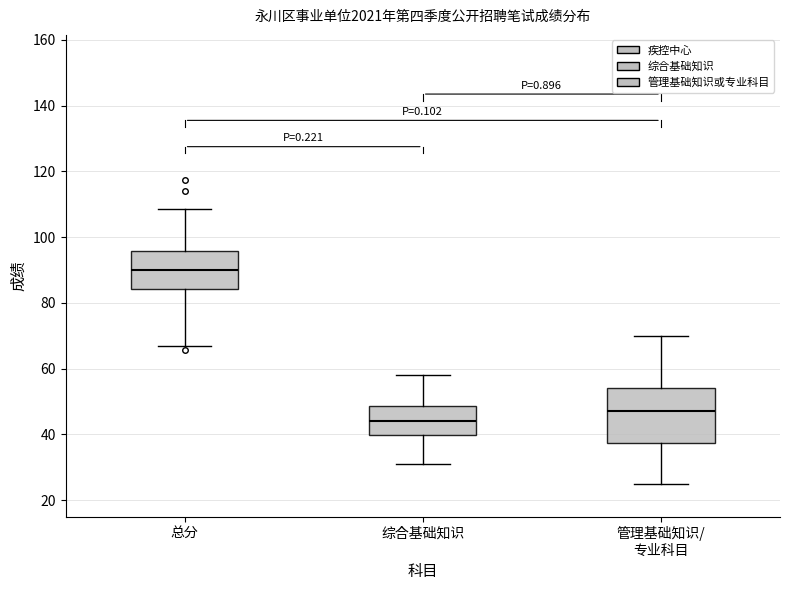

Which box has the highest median line?

总分